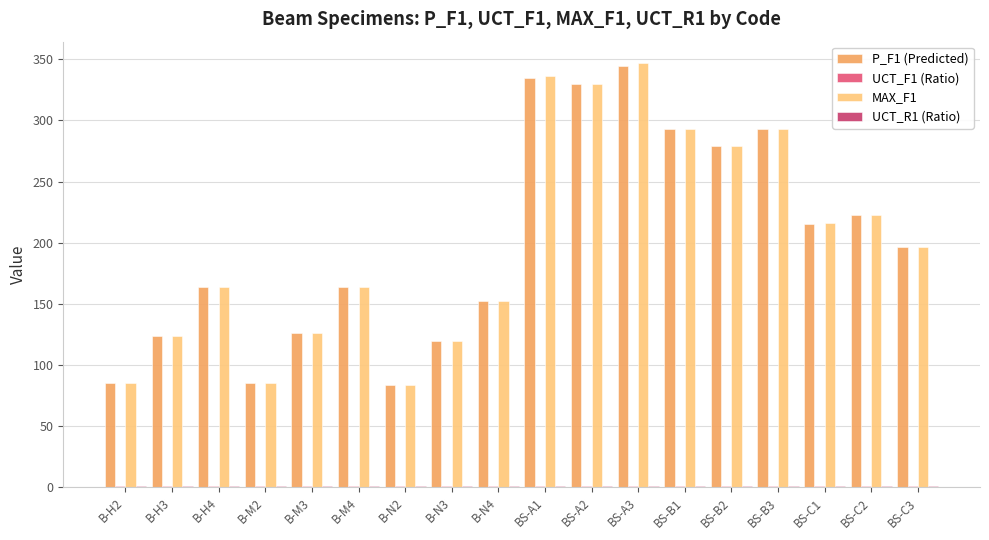

What position from the right is BS-C3?

1